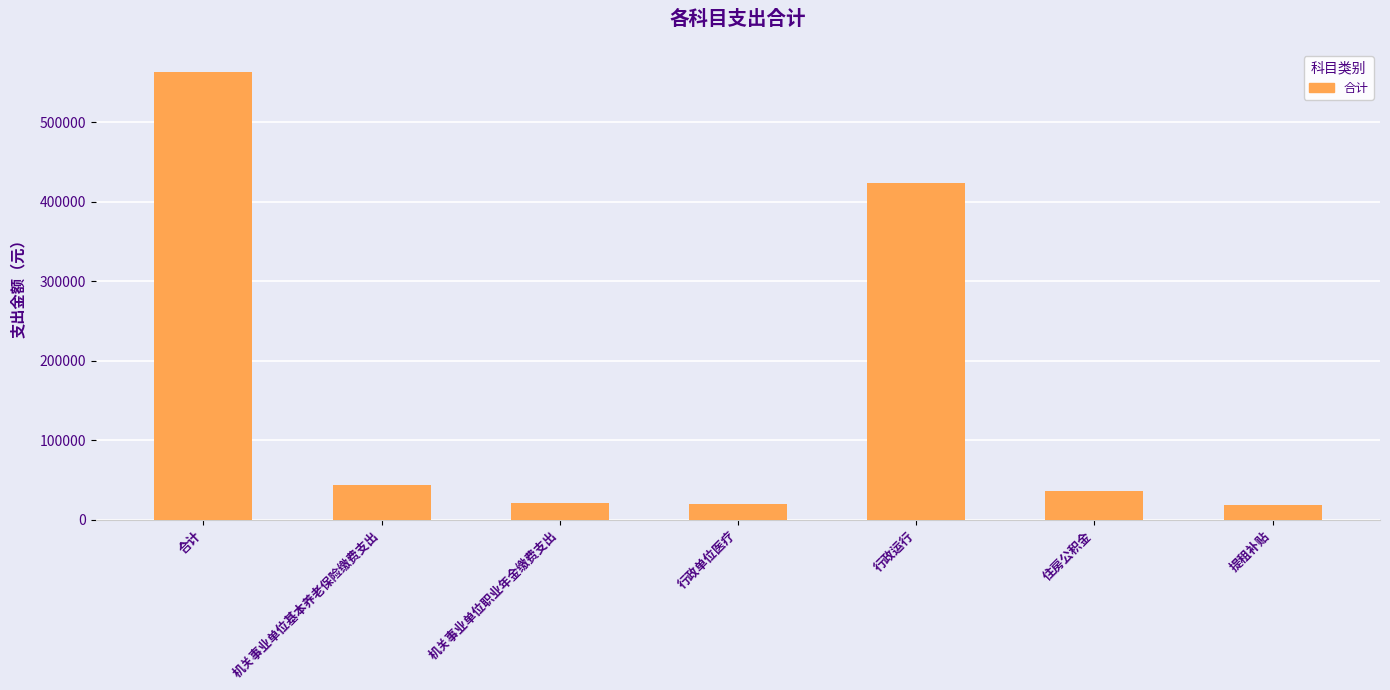

What is the approximate value at 提租补贴?

18309.0